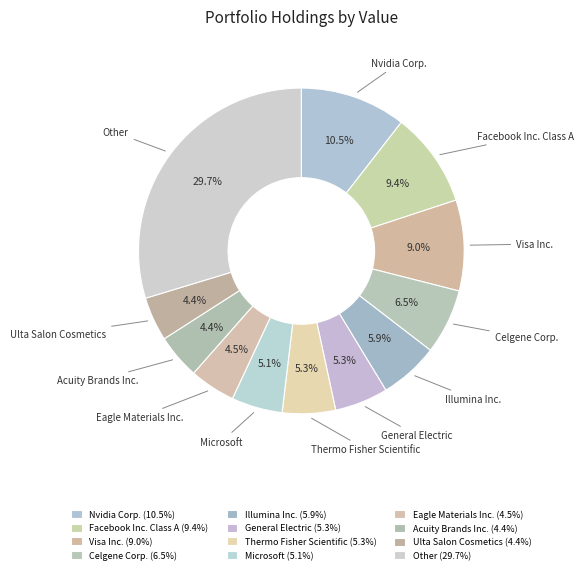

How many segments does this pie chart have?

12